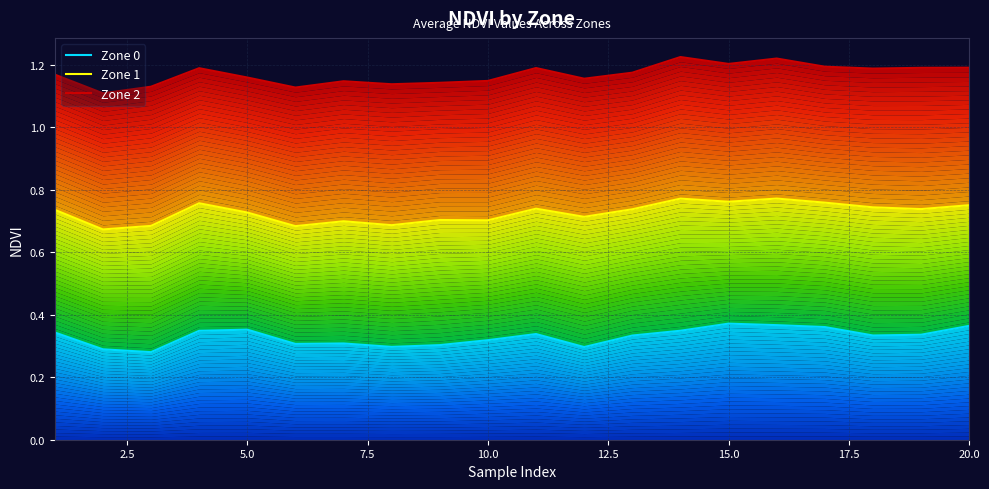

Reading right to left, transcribe all the data shown in this chart.

Zone 0: 0.4	0.3	0.3	0.4	0.4	0.4	0.3	0.3	0.3	0.3	0.3	0.3	0.3	0.3	0.3	0.4	0.3	0.3	0.3	0.3
Zone 1: 0.8	0.7	0.7	0.8	0.8	0.8	0.8	0.7	0.7	0.7	0.7	0.7	0.7	0.7	0.7	0.7	0.8	0.7	0.7	0.7
Zone 2: 1.2	1.2	1.2	1.2	1.2	1.2	1.2	1.2	1.2	1.2	1.1	1.1	1.1	1.1	1.1	1.2	1.2	1.1	1.1	1.2